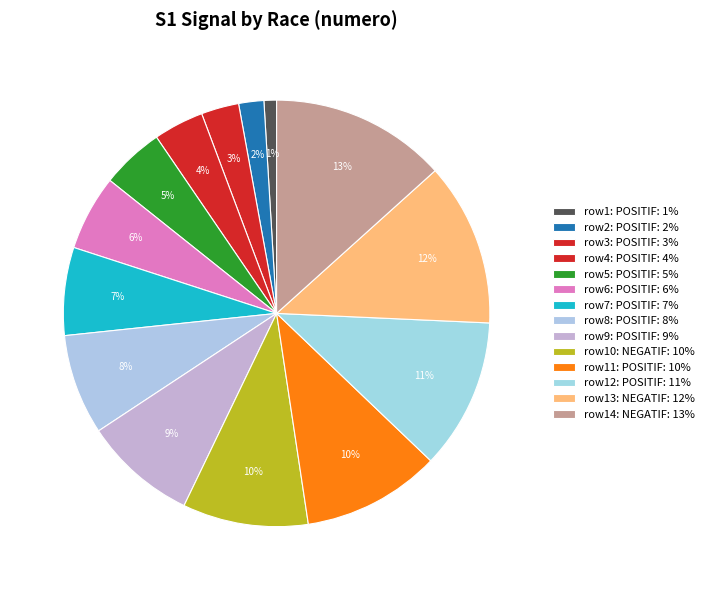

Count the number of slices in the pie.

14